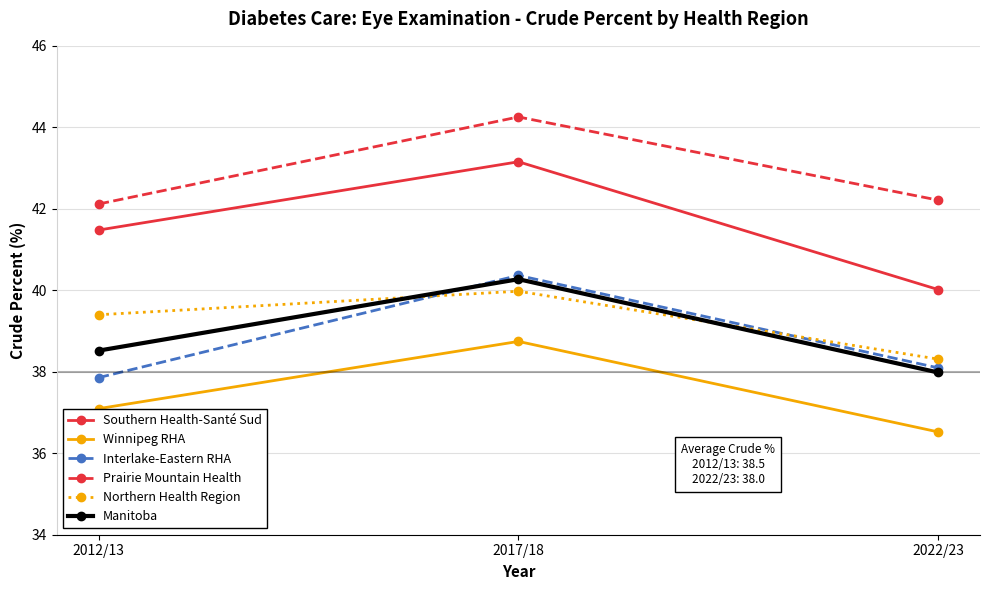

Rank the categories by Manitoba value from highest to lowest.

2017/18, 2012/13, 2022/23